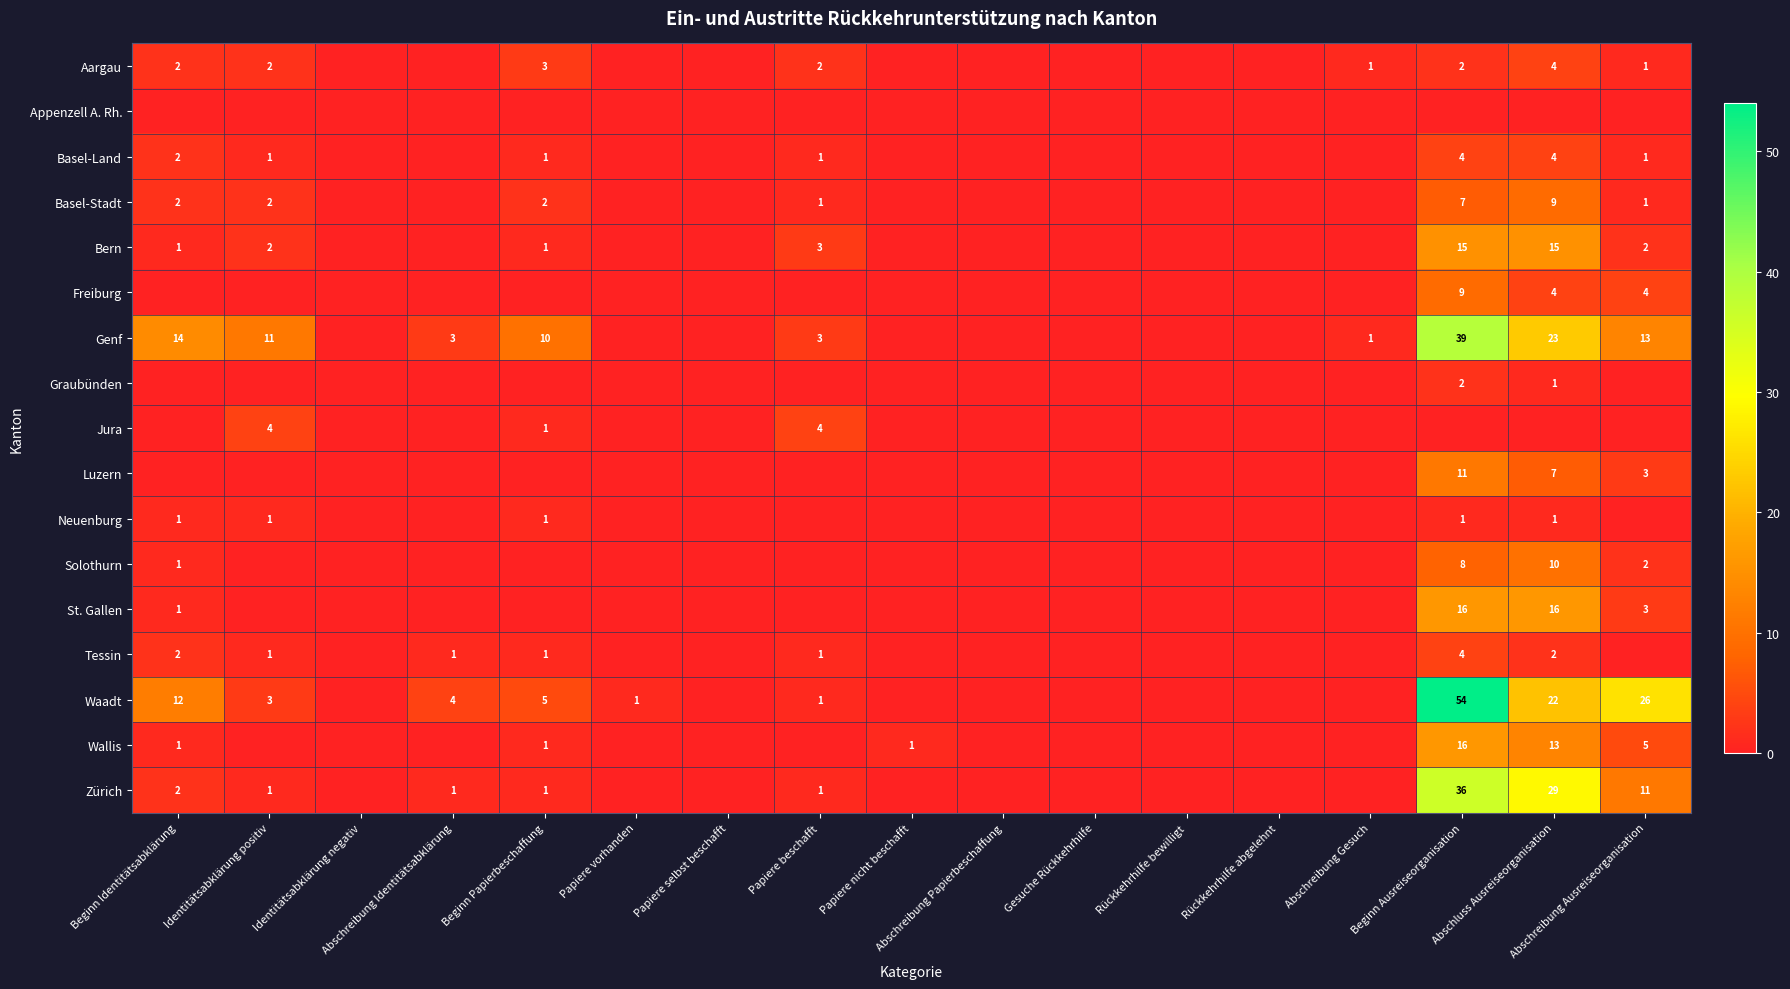

The value of Jura at Beginn Papierbeschaffung is 2. True or false?

False